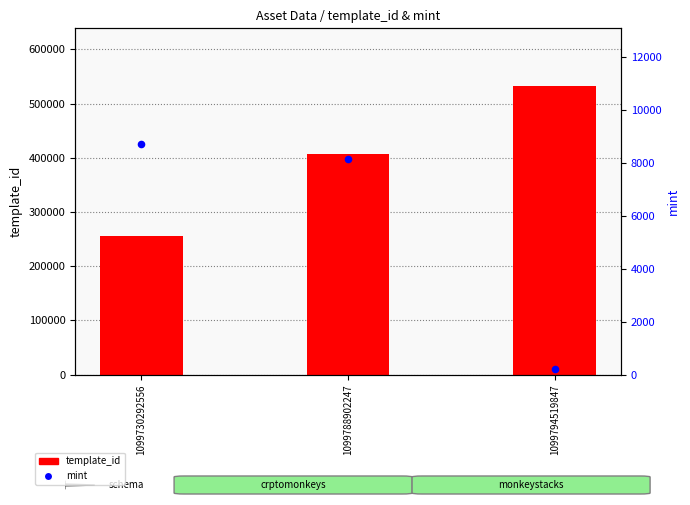

What is the total value across all series at 1099794519847?

532707